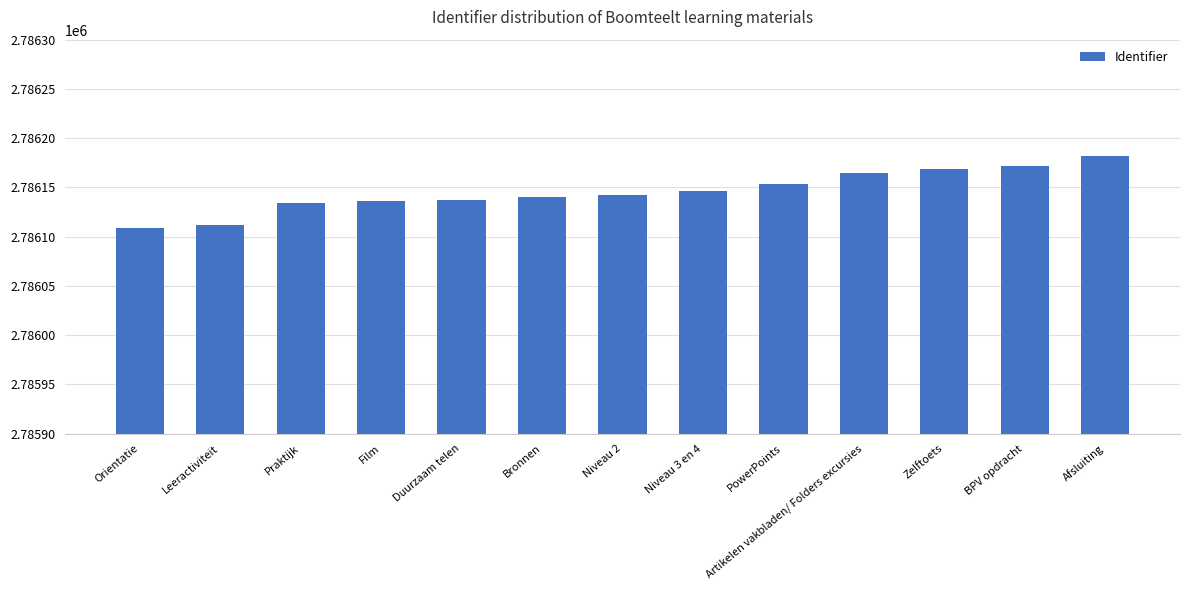

The chart shows a value of 2786169 at Zelftoets. True or false?

True